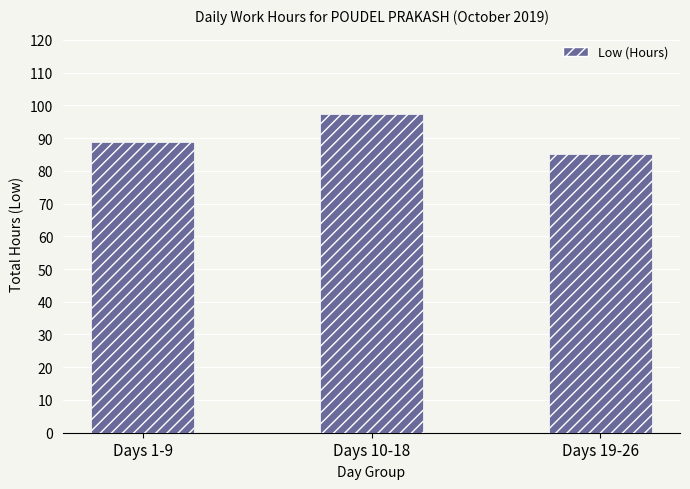

Rank the categories by value from lowest to highest.

Days 19-26, Days 1-9, Days 10-18